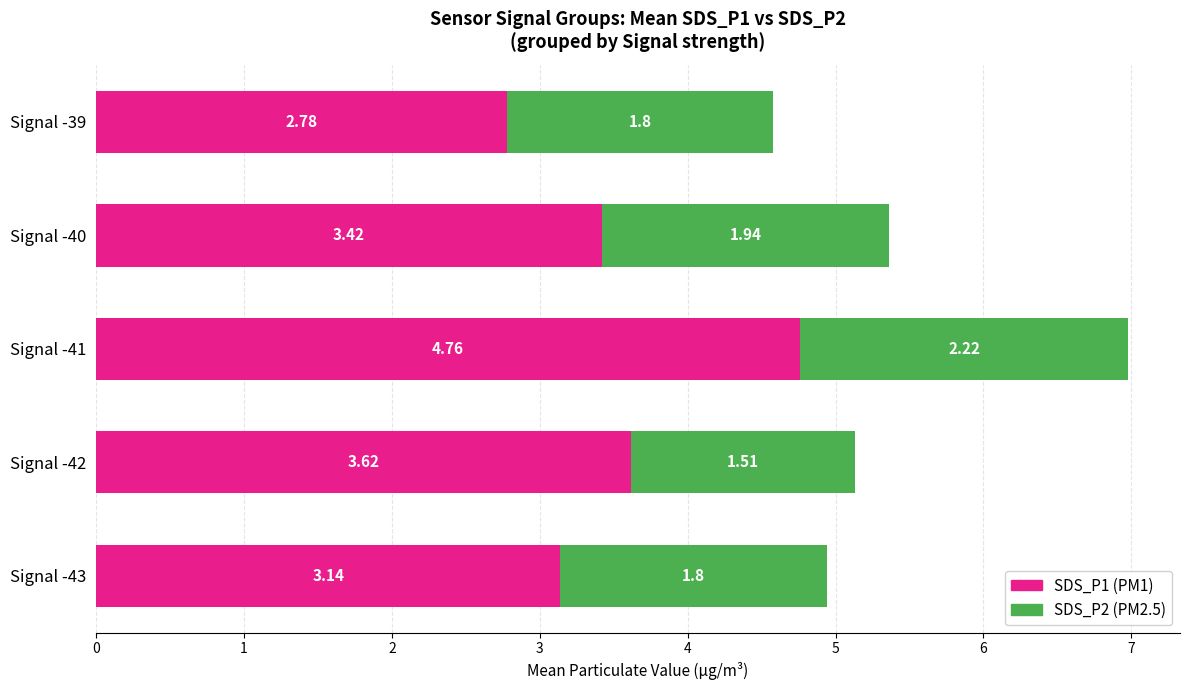

At which category is the sum across all series the highest?

Signal -41